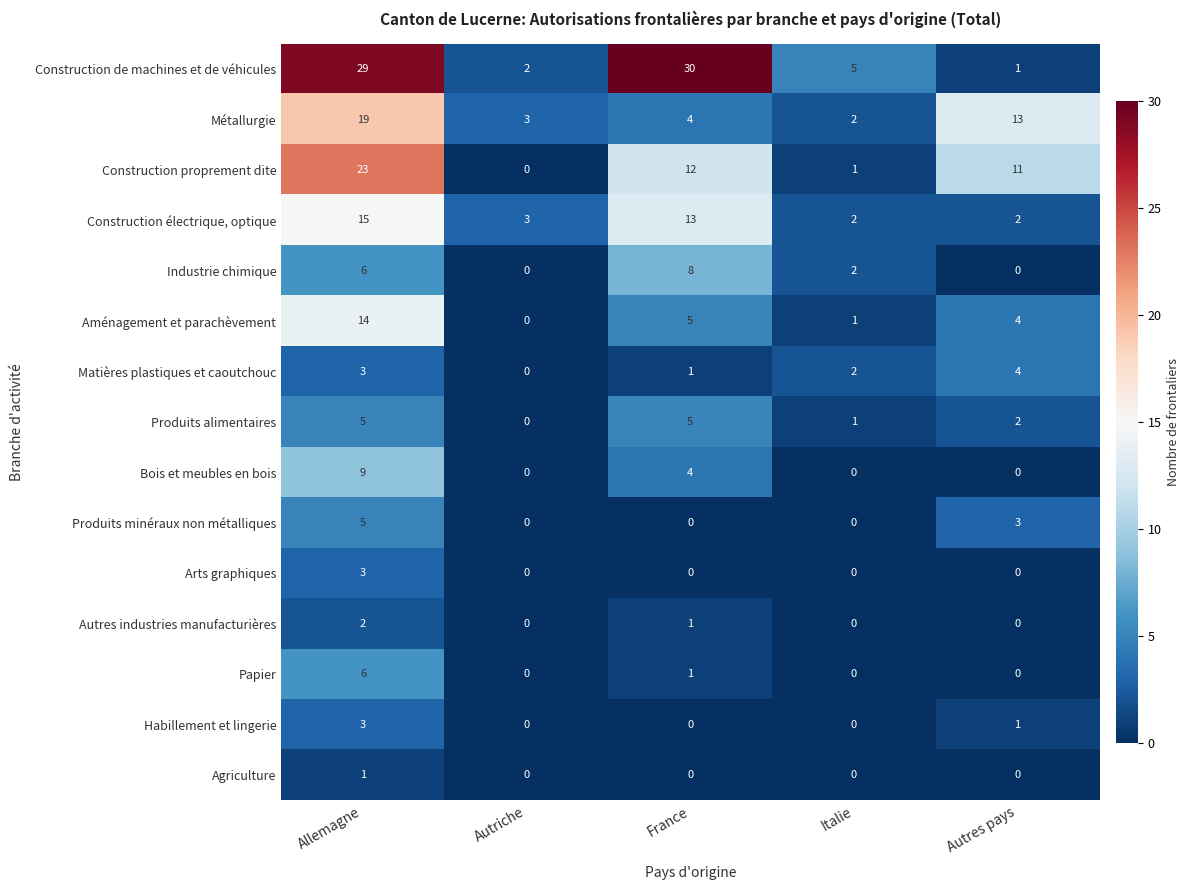

Where is Habillement et lingerie nearest to the value 1?

Autres pays